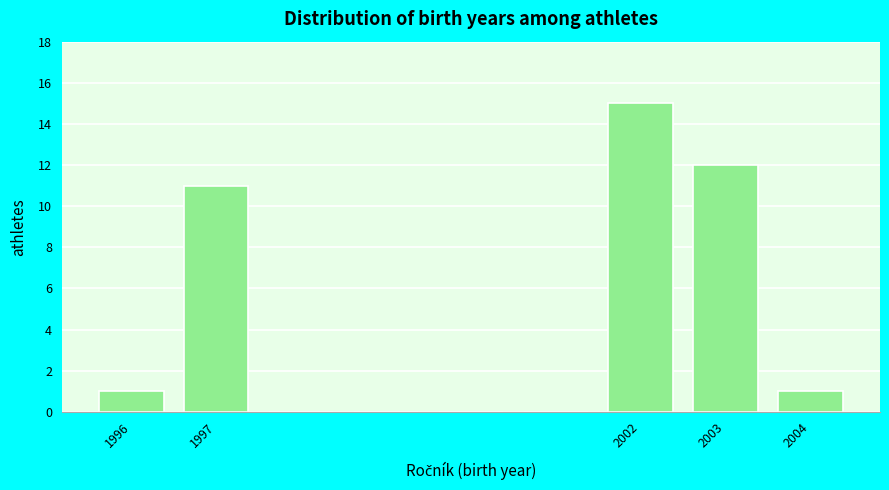

Reading left to right, transcribe this chart: for each bar, give the range it covers on the x-axis and its height. The values are not printed on the chart, so give them approximately, as read against the axis.

1995.5 to 1996.5: 1
1996.5 to 1997.5: 11
1997.5 to 1998.5: 0
1998.5 to 1999.5: 0
1999.5 to 2000.5: 0
2000.5 to 2001.5: 0
2001.5 to 2002.5: 15
2002.5 to 2003.5: 12
2003.5 to 2004.5: 1